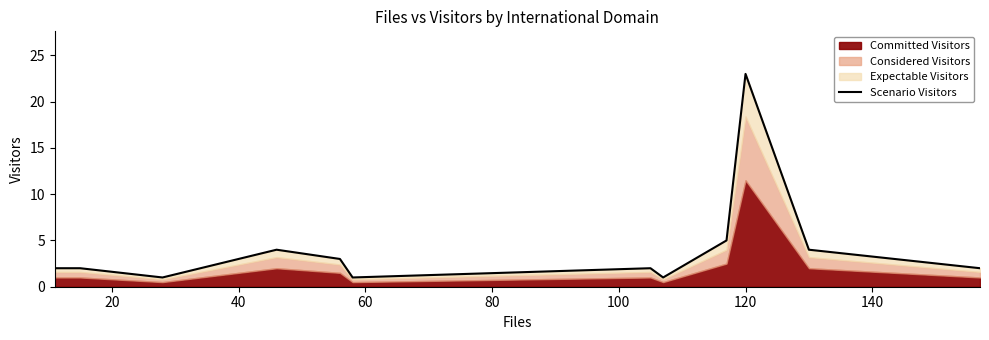

What is the sum of all values?

50